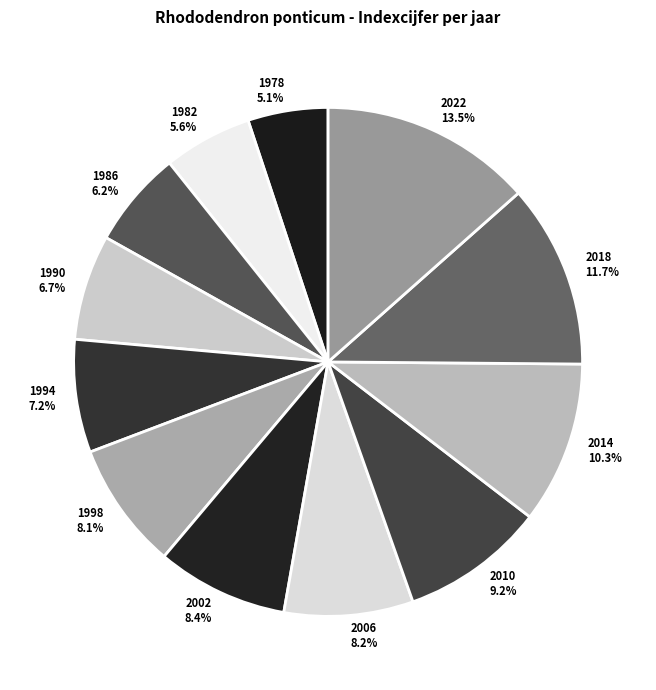

The 1982 slice represents 1% of the pie. True or false?

False